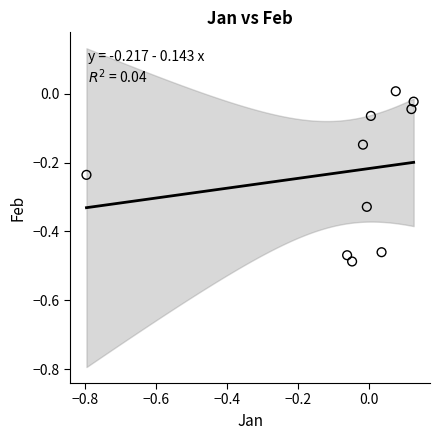

What is the range of X values (max minus min)?

0.9